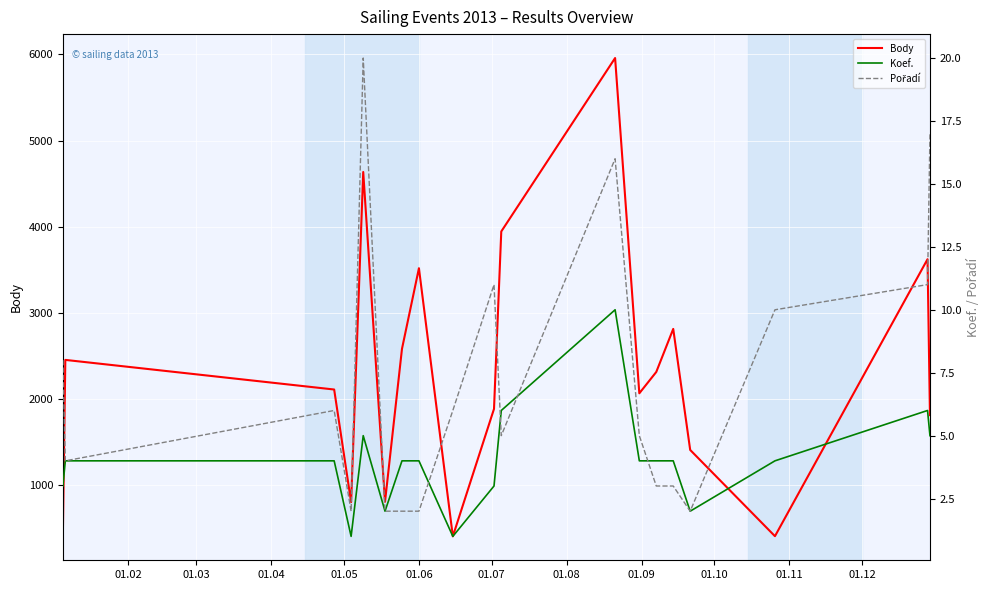

At how many categories does at least one series exceed 3594?

4